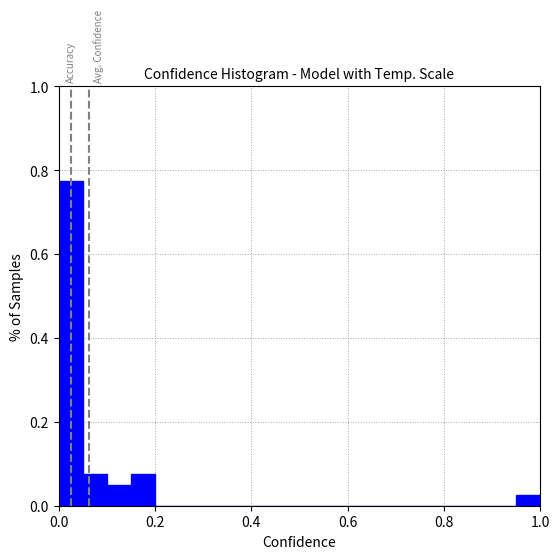

Read against the x-axis, roughly where is the centre of the tallest bar?

0.02